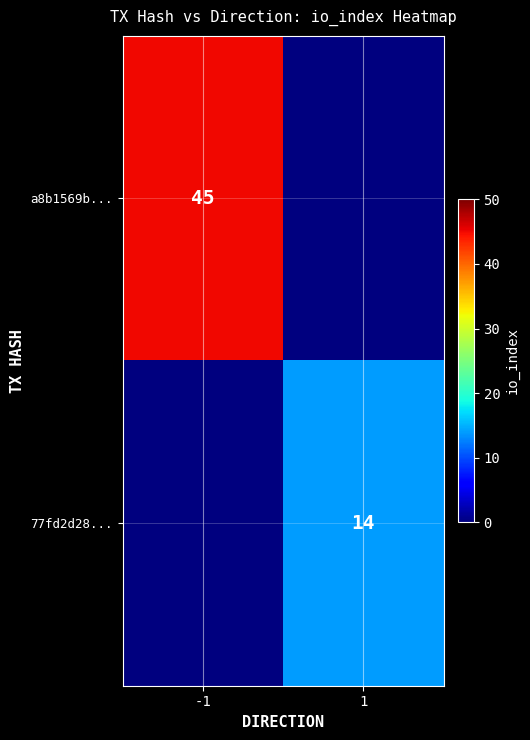

True or false: 77fd2d28... has a value of 14 at 1.

True